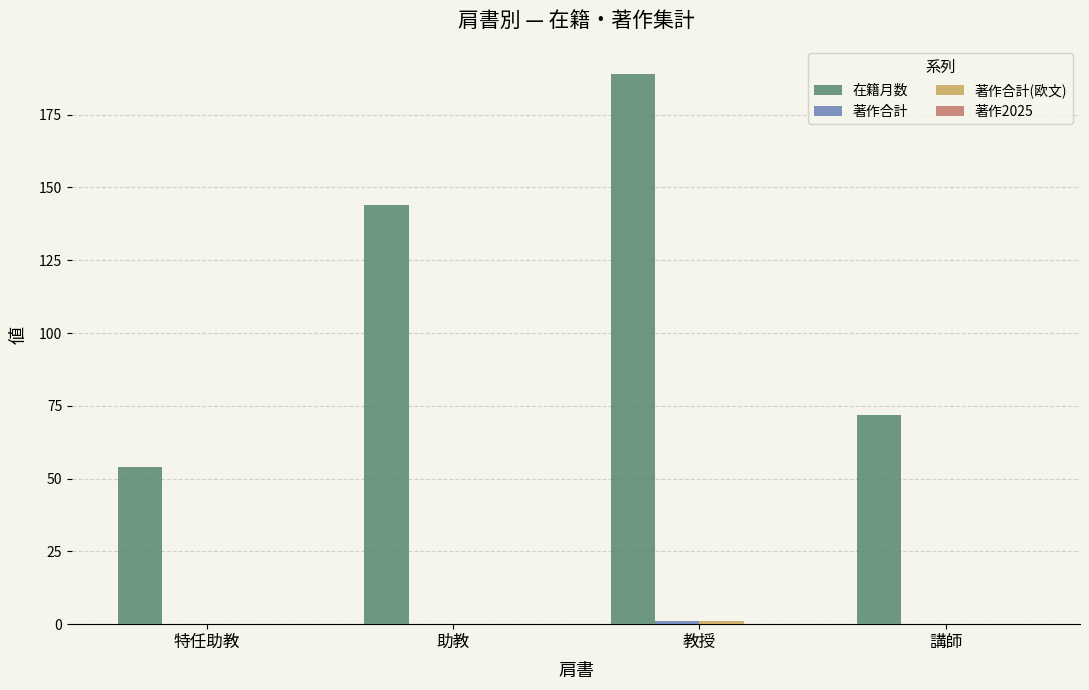

How many series are shown in this chart?

3